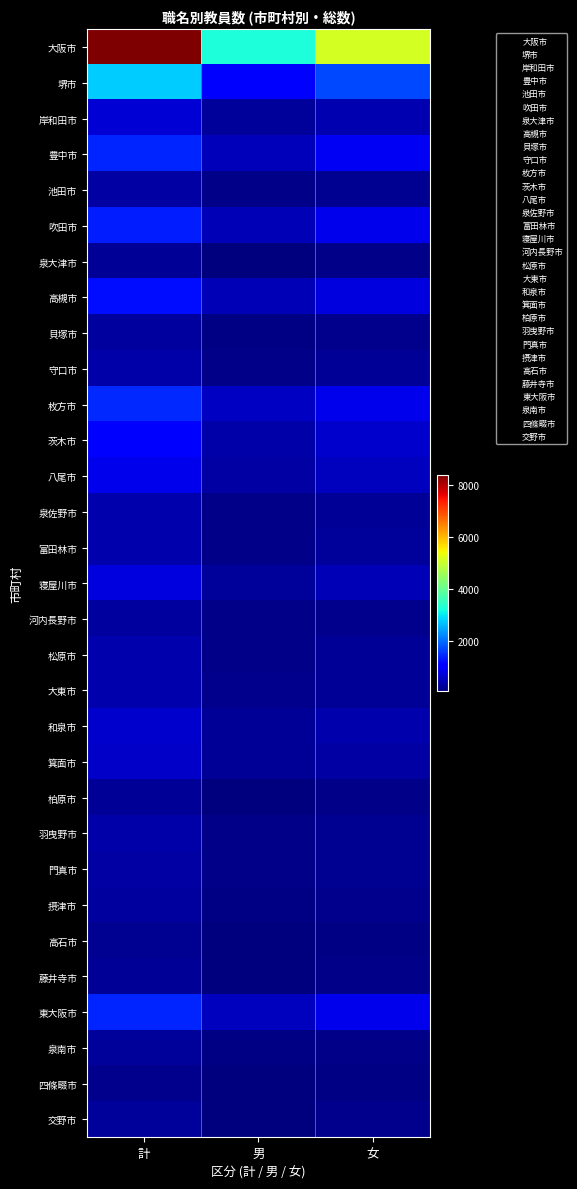

Reading left to right, transcribe all the data shown in this chart.

大阪市: 計=8369	男=3270	女=5099
堺市: 計=2788	男=1080	女=1708
岸和田市: 計=690	男=264	女=426
豊中市: 計=1419	男=495	女=924
池田市: 計=348	男=139	女=209
吹田市: 計=1353	男=480	女=873
泉大津市: 計=245	男=91	女=154
高槻市: 計=1228	男=470	女=758
貝塚市: 計=310	男=123	女=187
守口市: 計=389	男=135	女=254
枚方市: 計=1435	男=579	女=856
茨木市: 計=1028	男=385	女=643
八尾市: 計=861	男=326	女=535
泉佐野市: 計=390	男=140	女=250
富田林市: 計=413	男=148	女=265
寝屋川市: 計=754	男=283	女=471
河内長野市: 計=323	男=130	女=193
松原市: 計=394	男=141	女=253
大東市: 計=414	男=165	女=249
和泉市: 計=648	男=230	女=418
箕面市: 計=603	男=253	女=350
柏原市: 計=237	男=86	女=151
羽曳野市: 計=363	男=145	女=218
門真市: 計=355	男=134	女=221
摂津市: 計=307	男=118	女=189
高石市: 計=206	男=81	女=125
藤井寺市: 計=254	男=97	女=157
東大阪市: 計=1411	男=538	女=873
泉南市: 計=262	男=107	女=155
四條畷市: 計=183	男=65	女=118
交野市: 計=273	男=93	女=180